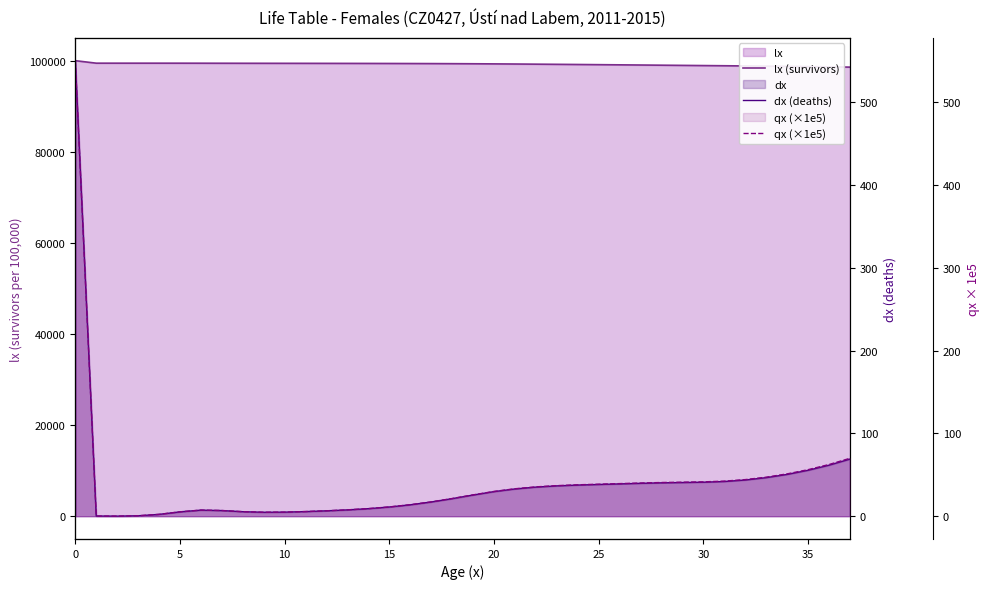

What are all the series names shown in the legend?

lx (survivors), dx (deaths), qx (×1e5)